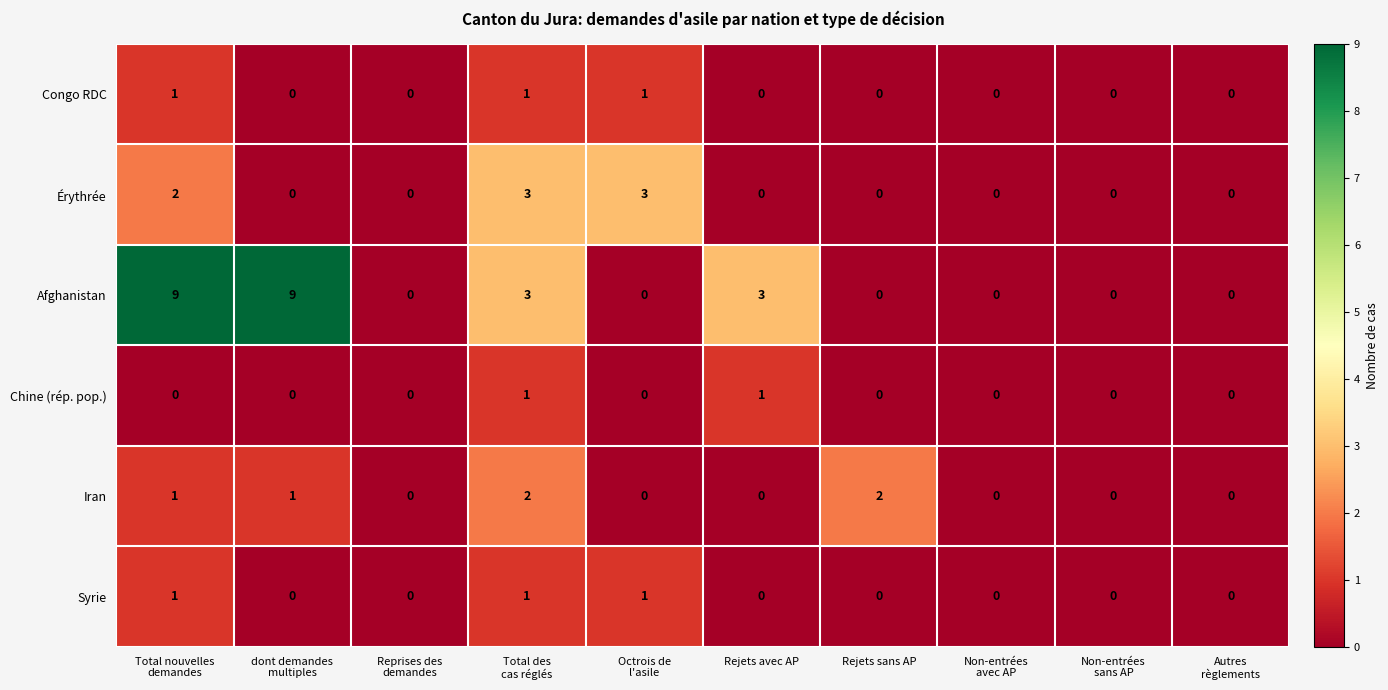

What is the sum of all Érythrée values?

8